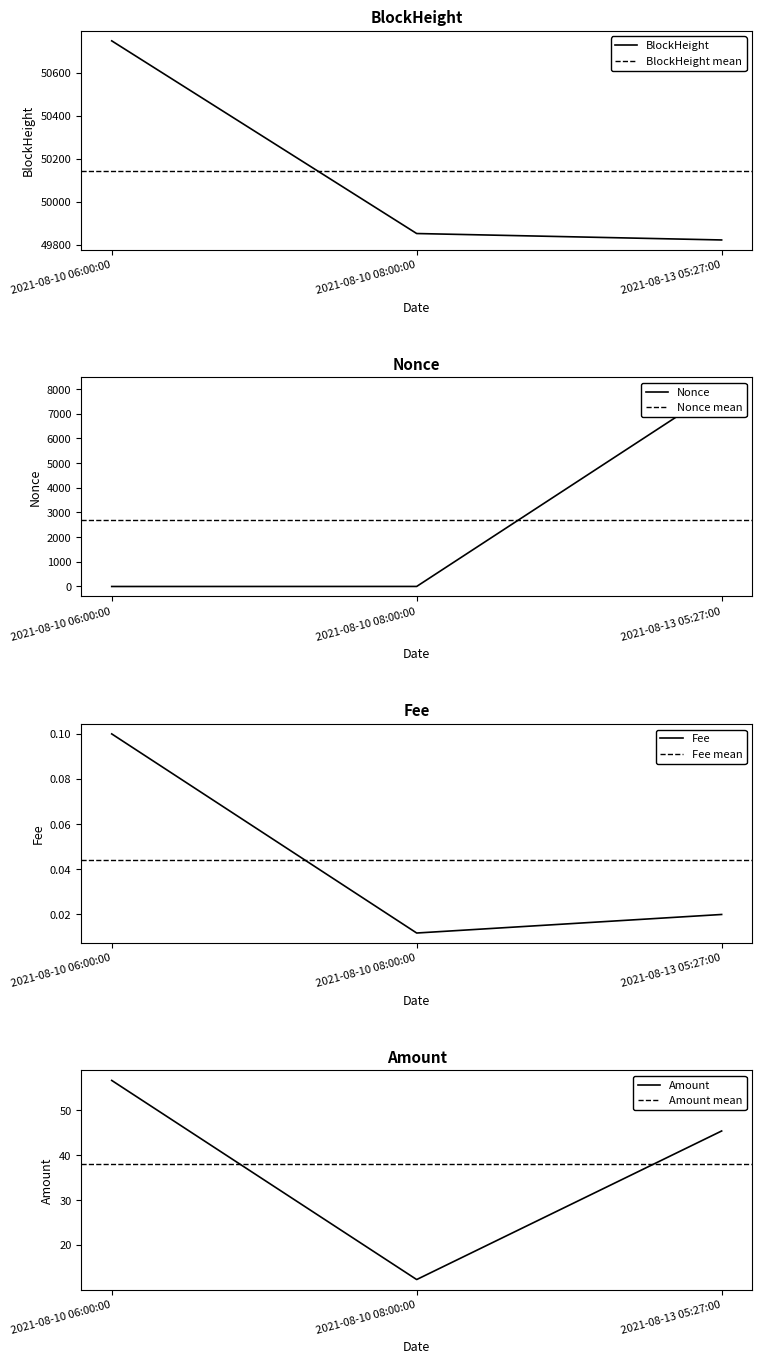

What is the value of the Amount point at the 1st from the left?

56.6